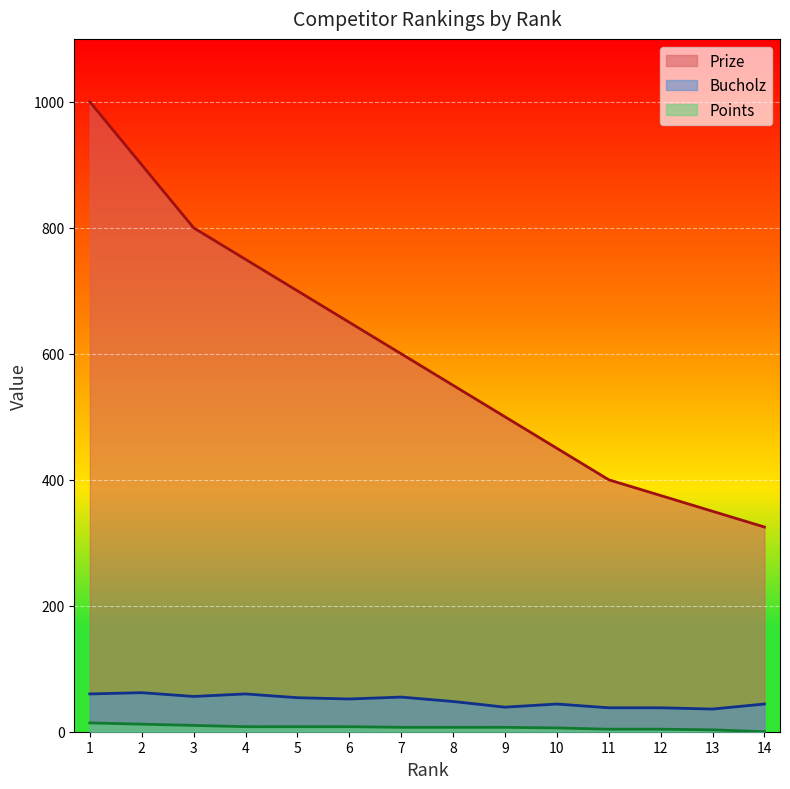

At how many categories does at least one series exceed 187?

14